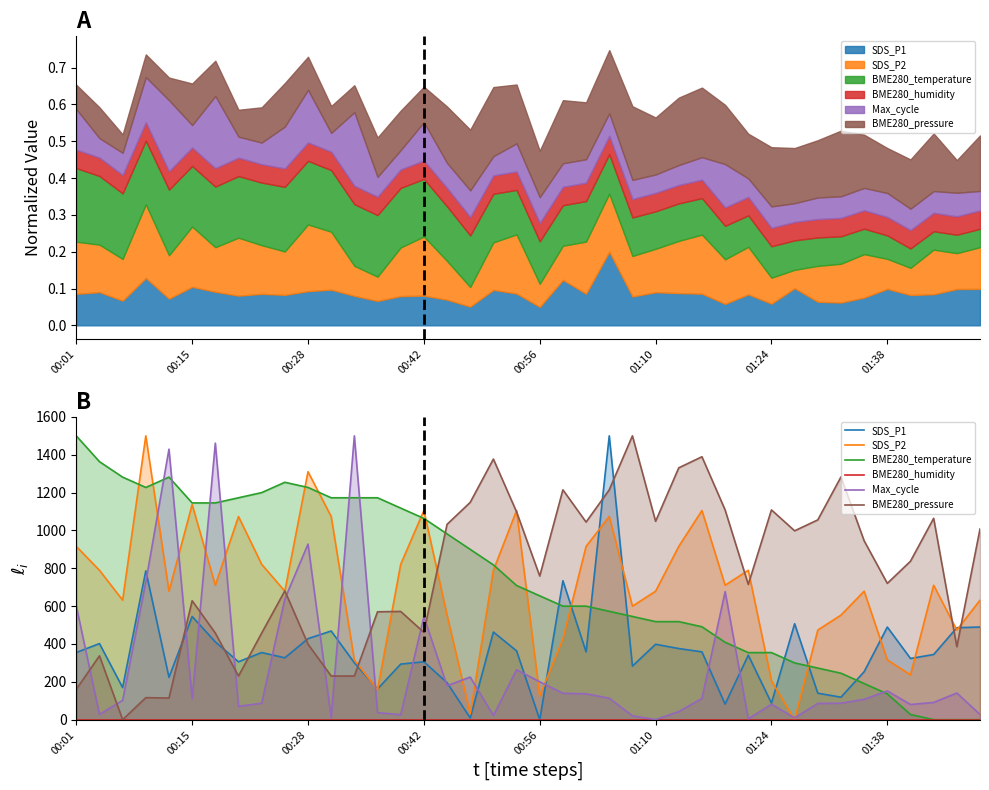

Is it true that Max_cycle equals 22.1 at 18?

True